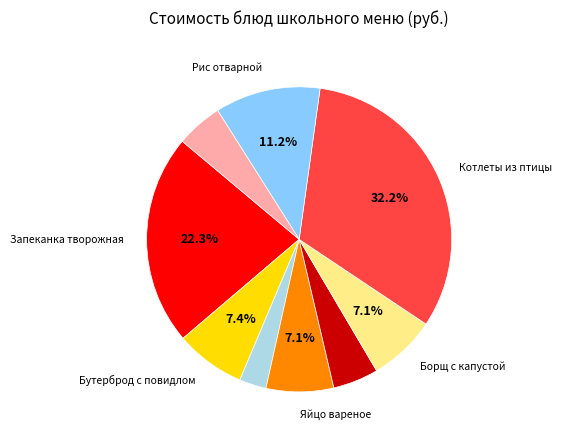

Is there a majority slice in this chart?

No